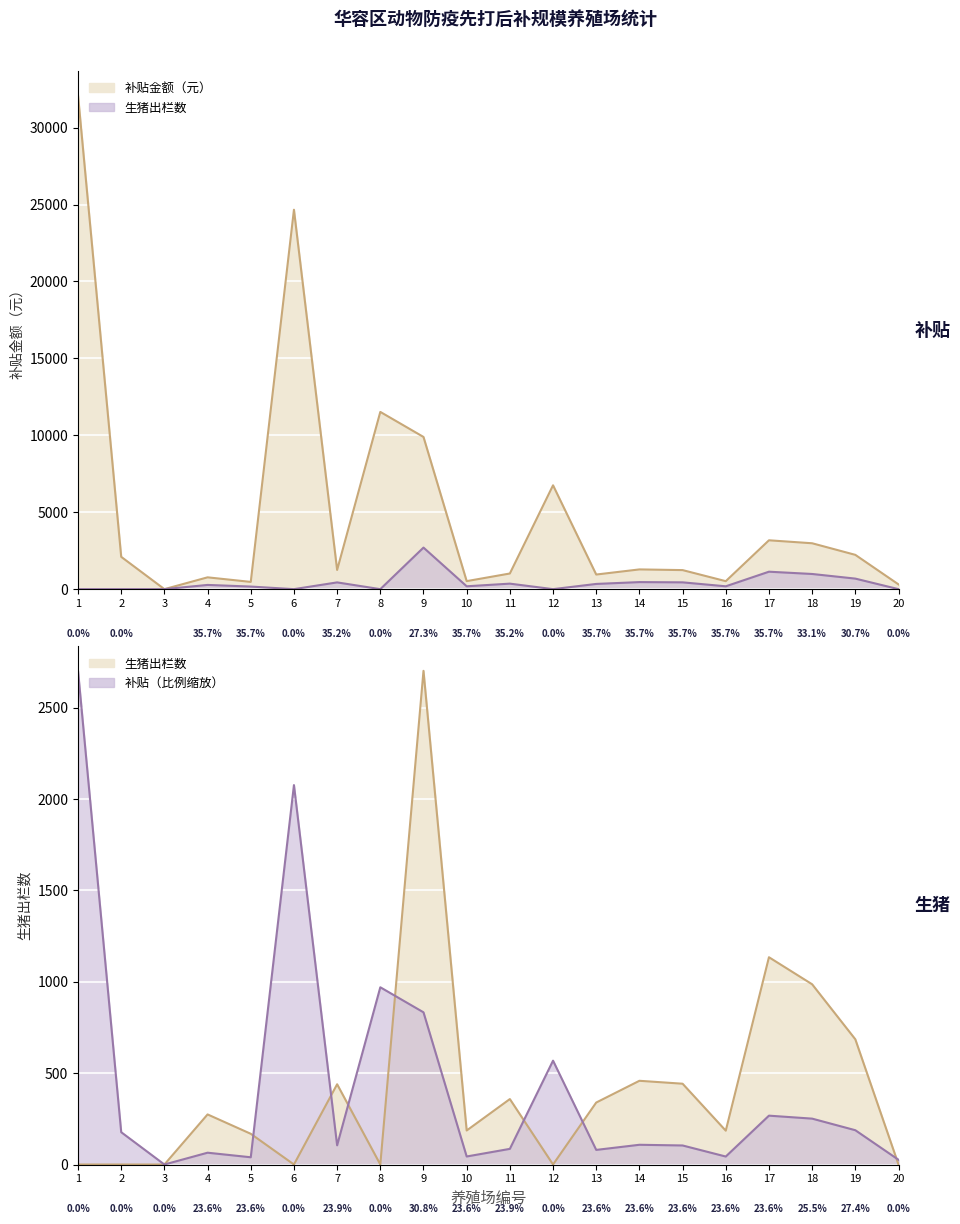

The 生猪出栏数 series shows 267.2 at 19. True or false?

False